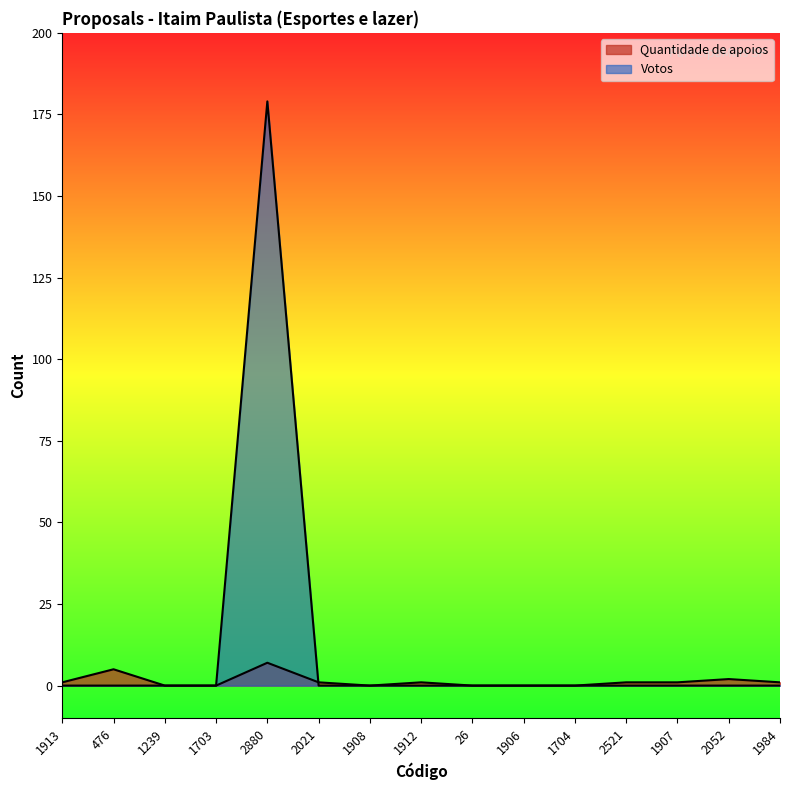

How many interior local peaks does the Votos series have?

1